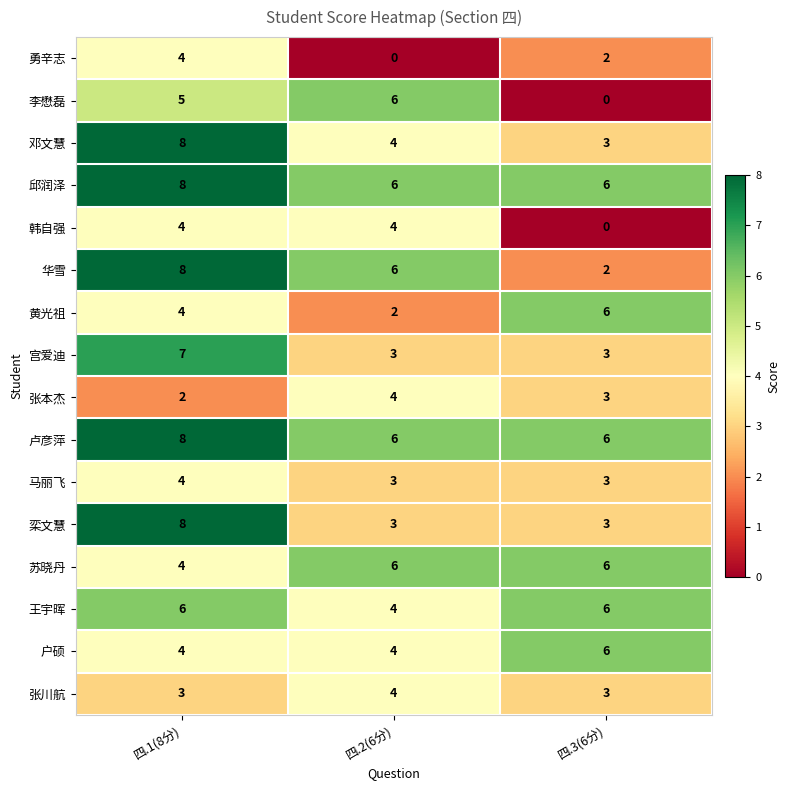

What is the total value across all series at 四.1(8分)?

87